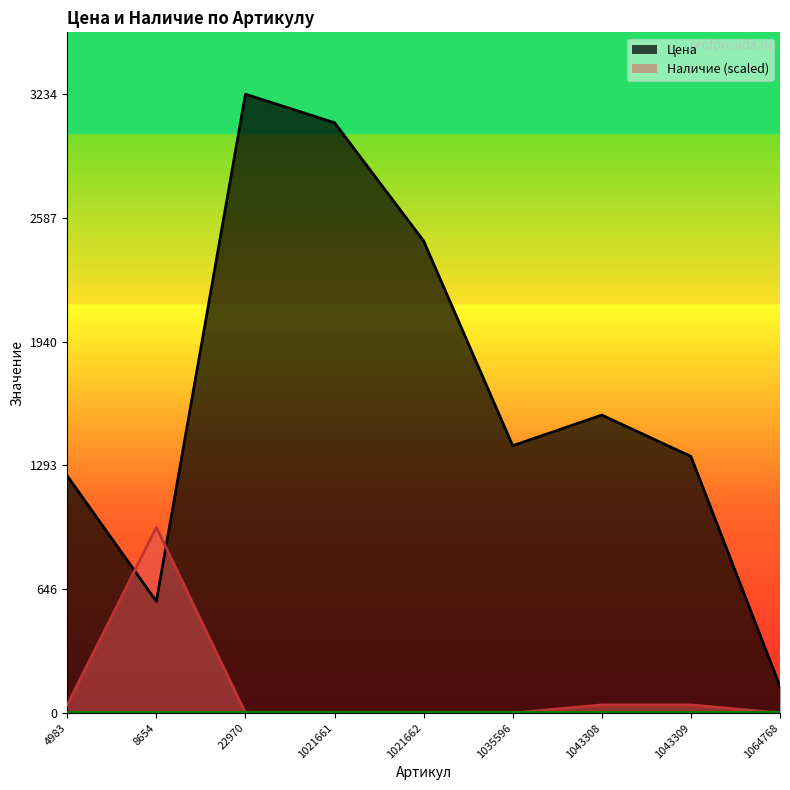

Where is the first local minimum for Цена?

8654